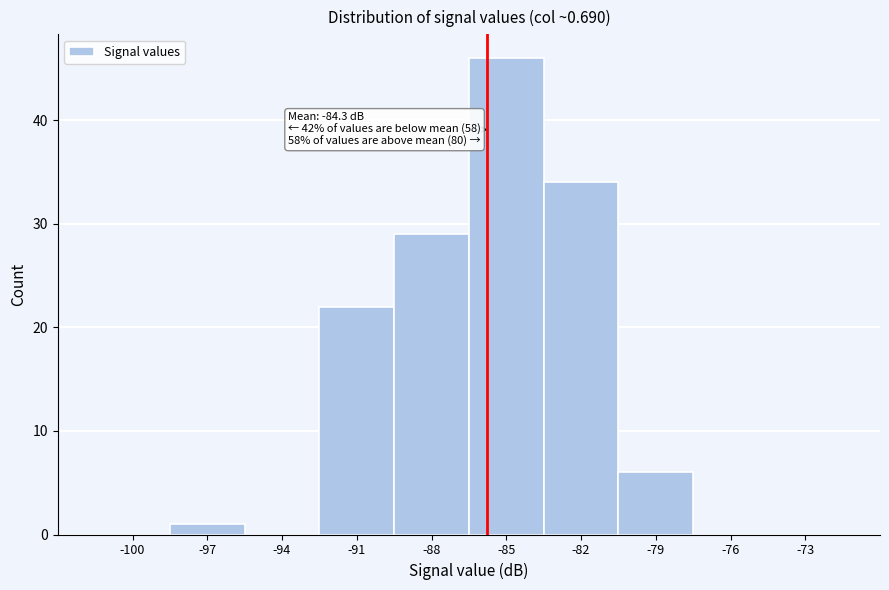

Reading left to right, extract all data points from this chart.

-100=0	-97=1	-94=0	-91=22	-88=29	-85=46	-82=34	-79=6	-76=0	-73=0